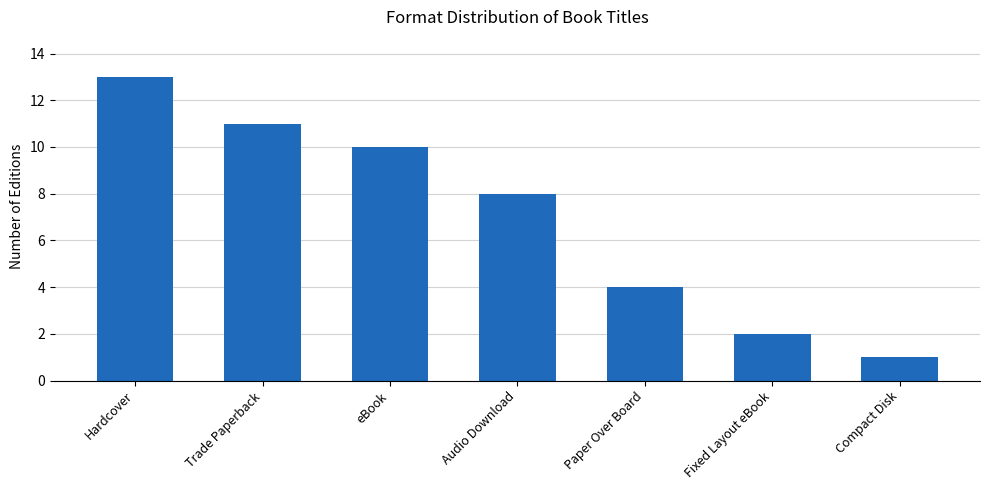

List the labels in order of value, largest first.

Hardcover, Trade Paperback, eBook, Audio Download, Paper Over Board, Fixed Layout eBook, Compact Disk